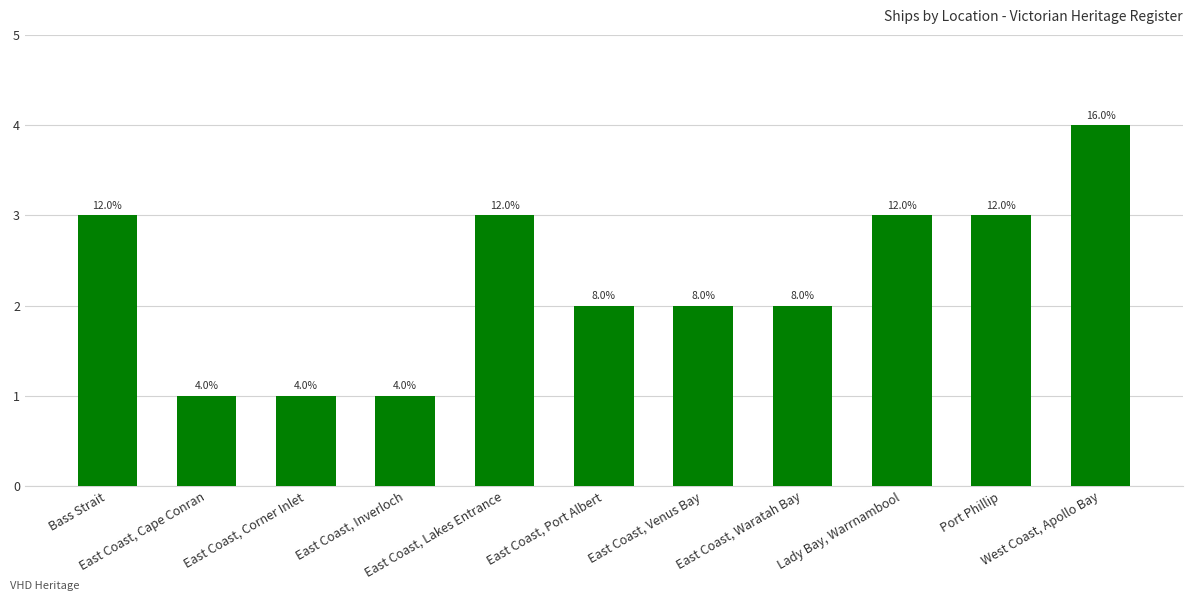

Rank the categories by value from lowest to highest.

East Coast, Cape Conran, East Coast, Corner Inlet, East Coast, Inverloch, East Coast, Port Albert, East Coast, Venus Bay, East Coast, Waratah Bay, Bass Strait, East Coast, Lakes Entrance, Lady Bay, Warrnambool, Port Phillip, West Coast, Apollo Bay